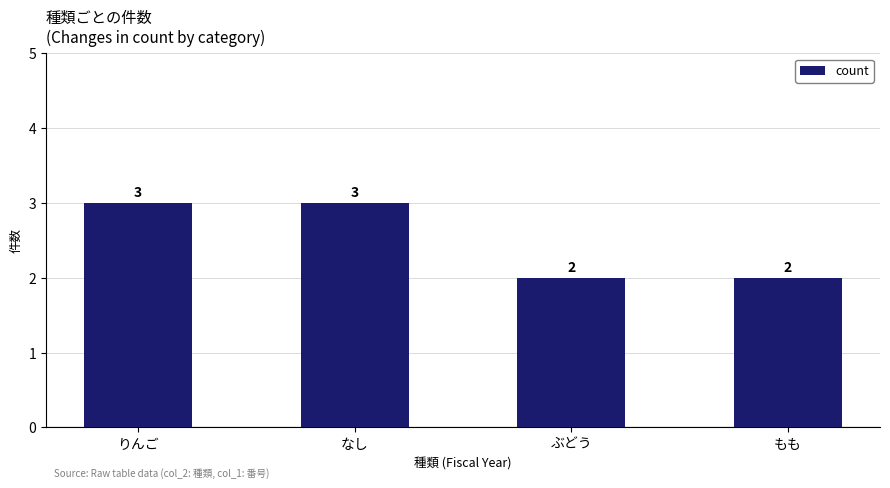

The chart shows a value of 3 at りんご. True or false?

True